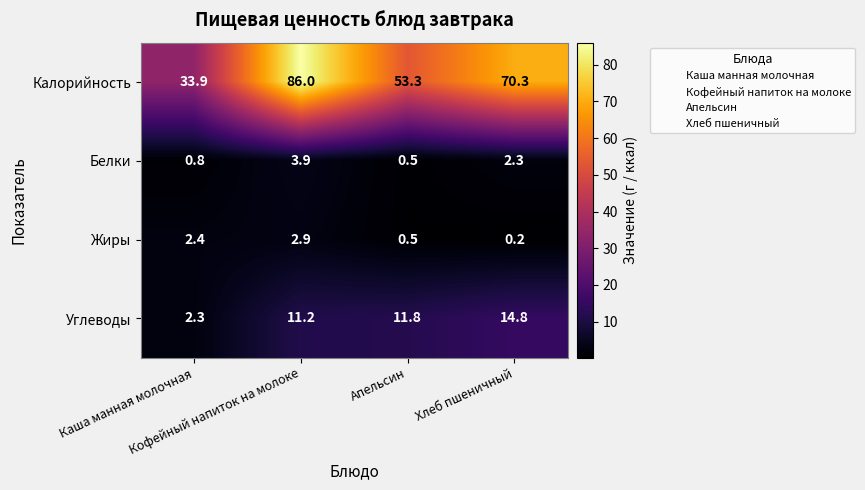

What is the difference between the second highest and minimum values in the Белки series?

1.8